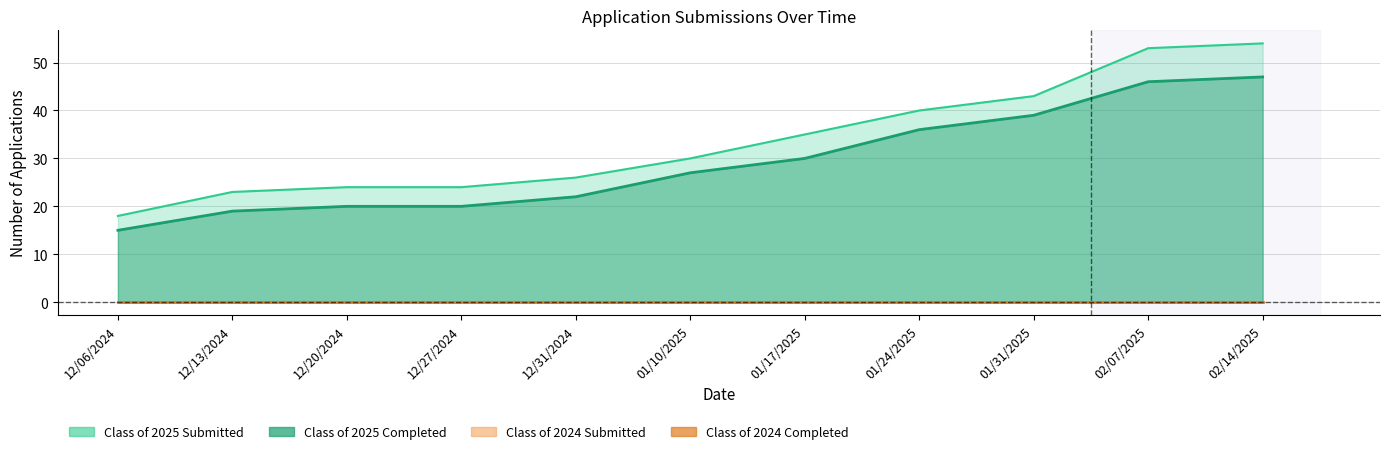

True or false: Class of 2025 Submitted has a value of 74 at 02/07/2025.

False